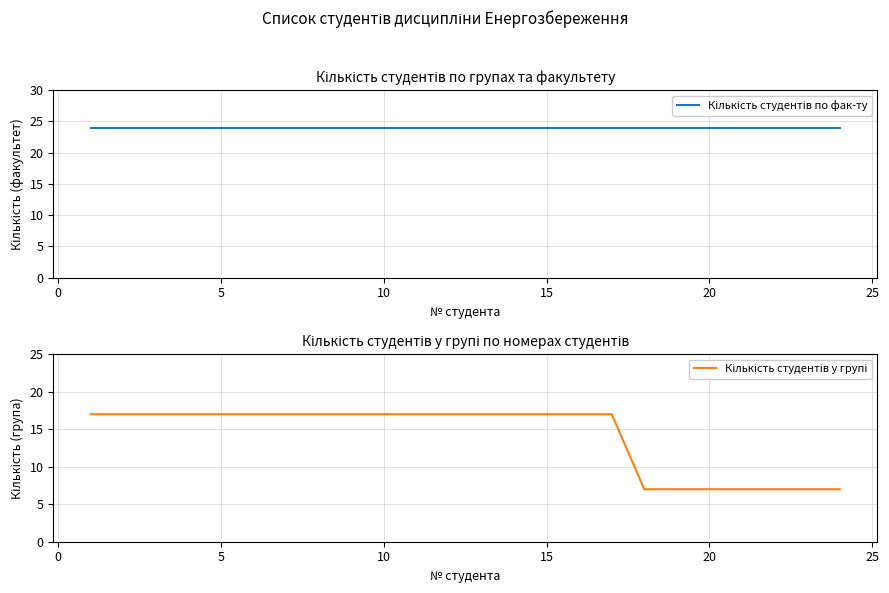

What is the highest value of the Кількість студентів по фак-ту series?

24